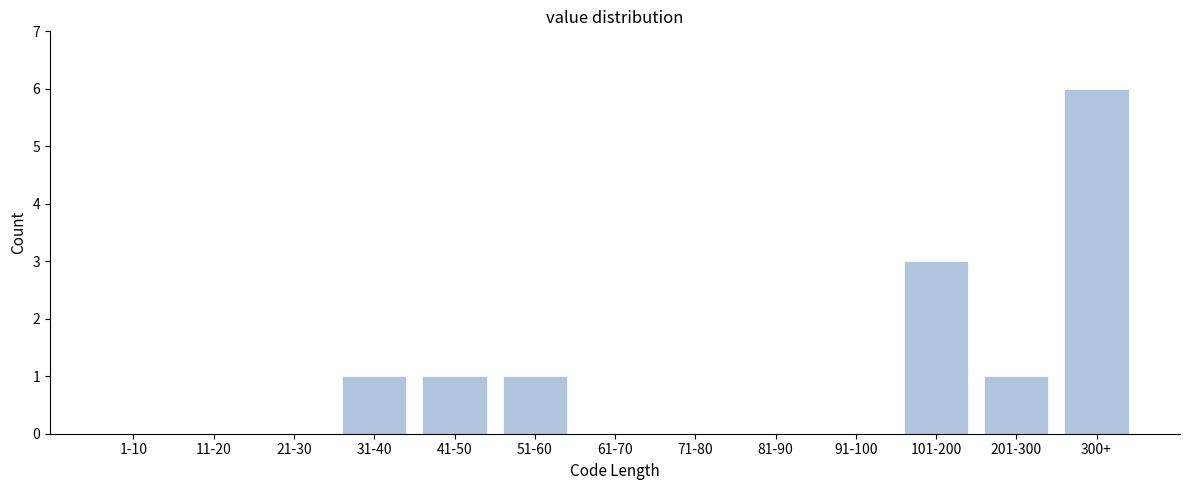

Reading right to left, list all the values displayed in this chart.

300+=6	201-300=1	101-200=3	91-100=0	81-90=0	71-80=0	61-70=0	51-60=1	41-50=1	31-40=1	21-30=0	11-20=0	1-10=0